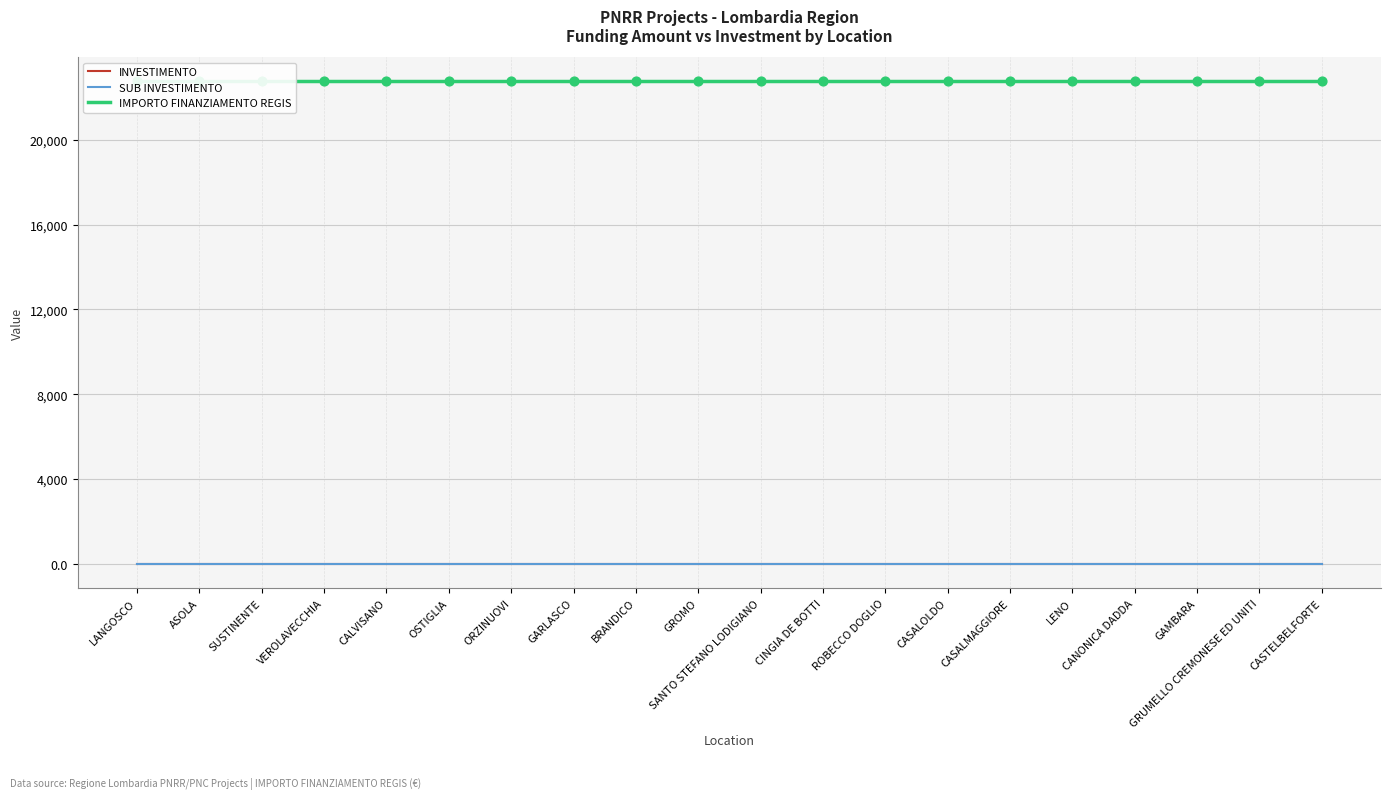

At how many categories does at least one series exceed 13218?

20